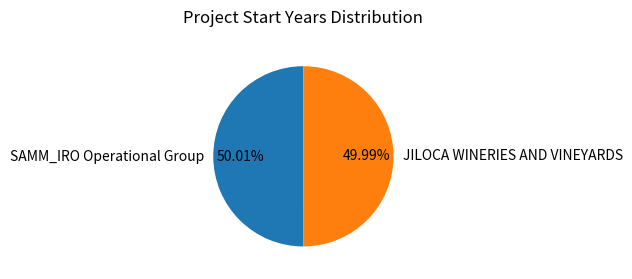

To the nearest percent, what is the average slice percentage?

50%